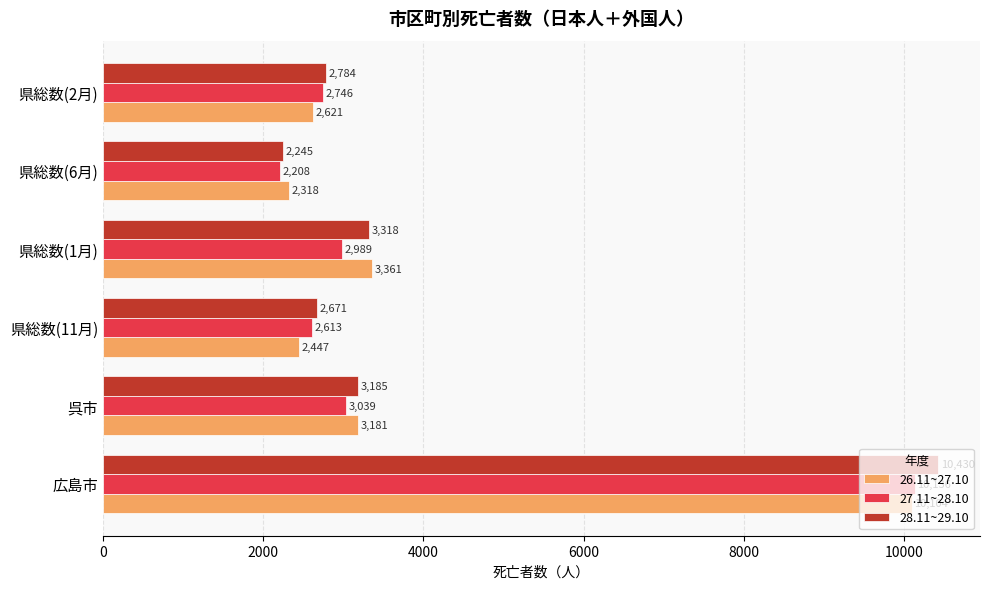

What is the minimum value shown in the chart?

2208